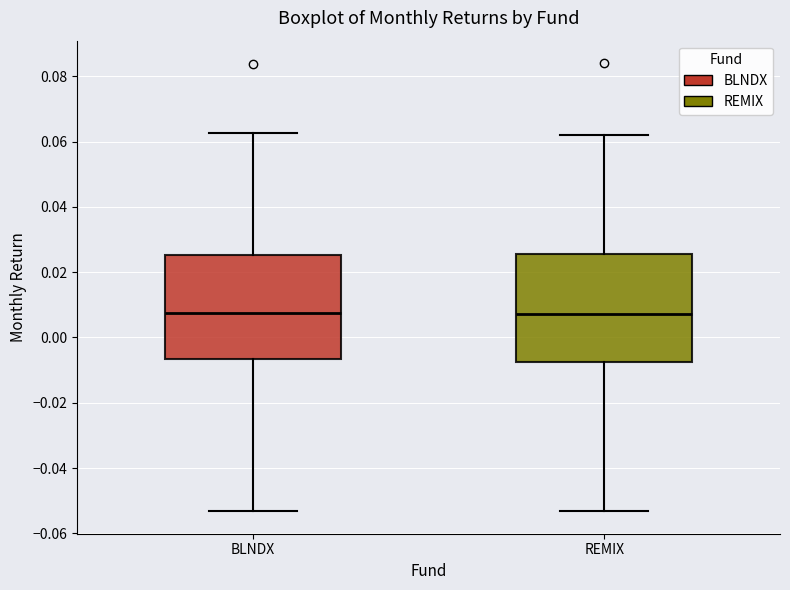

Where does the upper whisker of the box for REMIX end on the y-axis? The values are not printed on the chart, so give them approximately, as read against the axis.

0.062